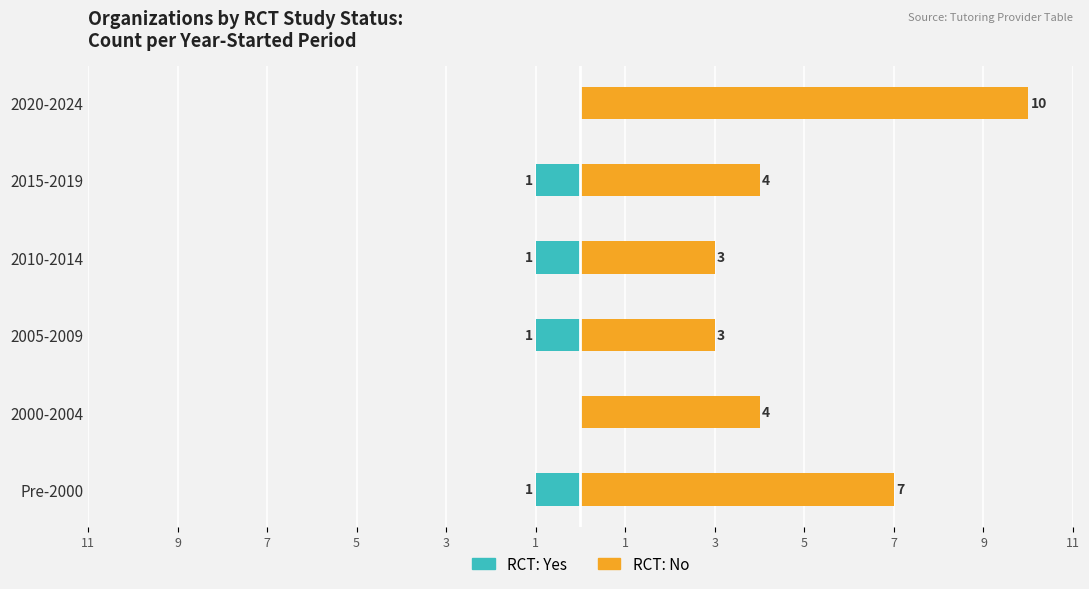

What is the value of the RCT: No bar at the 2nd from the left?

4